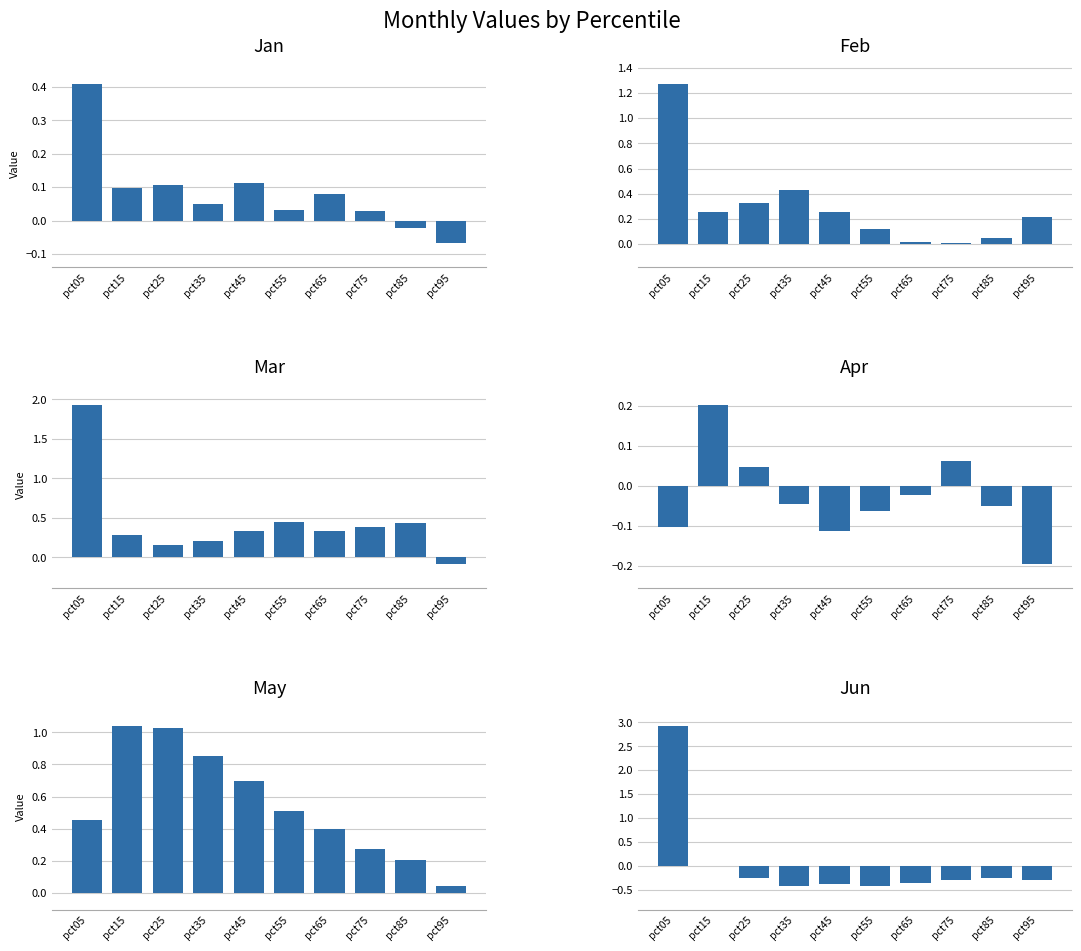

What is the difference between the highest and lowest values at pct05?

3.0